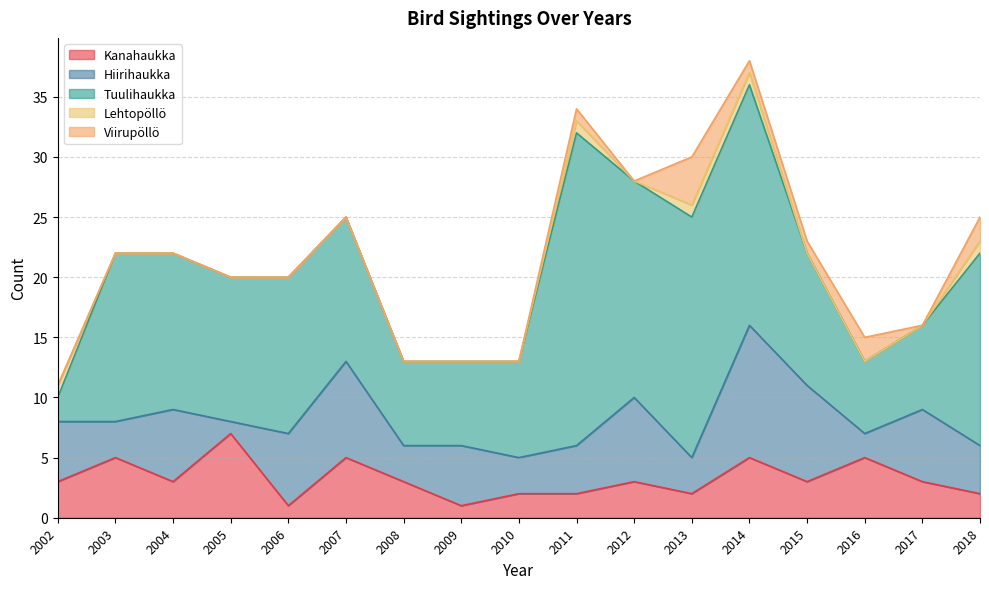

Reading left to right, what are all the values shown in this chart?

Kanahaukka: 2002=3	2003=5	2004=3	2005=7	2006=1	2007=5	2008=3	2009=1	2010=2	2011=2	2012=3	2013=2	2014=5	2015=3	2016=5	2017=3	2018=2
Hiirihaukka: 2002=5	2003=3	2004=6	2005=1	2006=6	2007=8	2008=3	2009=5	2010=3	2011=4	2012=7	2013=3	2014=11	2015=8	2016=2	2017=6	2018=4
Tuulihaukka: 2002=2	2003=14	2004=13	2005=12	2006=13	2007=12	2008=7	2009=7	2010=8	2011=26	2012=18	2013=20	2014=20	2015=11	2016=6	2017=7	2018=16
Lehtopöllö: 2002=1	2003=0	2004=0	2005=0	2006=0	2007=0	2008=0	2009=0	2010=0	2011=1	2012=0	2013=1	2014=1	2015=0	2016=0	2017=0	2018=1
Viirupöllö: 2002=0	2003=0	2004=0	2005=0	2006=0	2007=0	2008=0	2009=0	2010=0	2011=1	2012=0	2013=4	2014=1	2015=1	2016=2	2017=0	2018=2